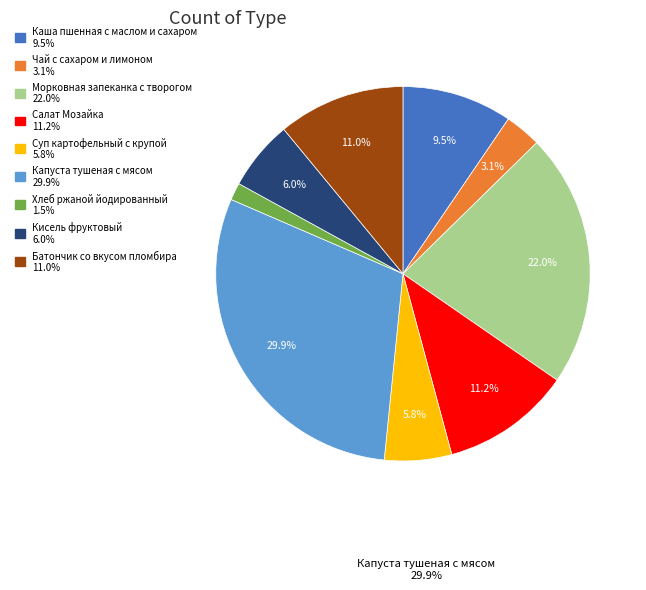

Which category has the smallest portion of the pie?

Хлеб ржаной йодированный